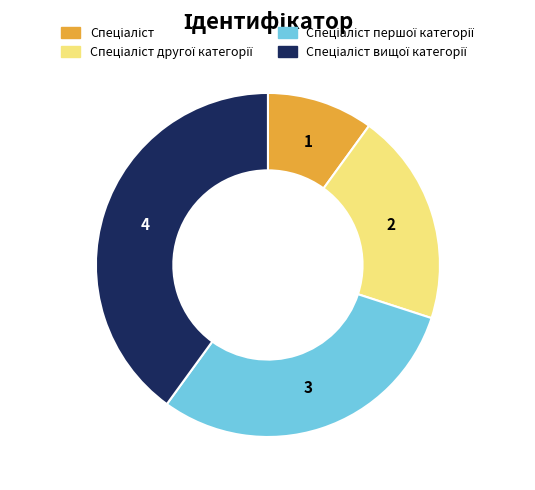

Count the number of slices in the pie.

4